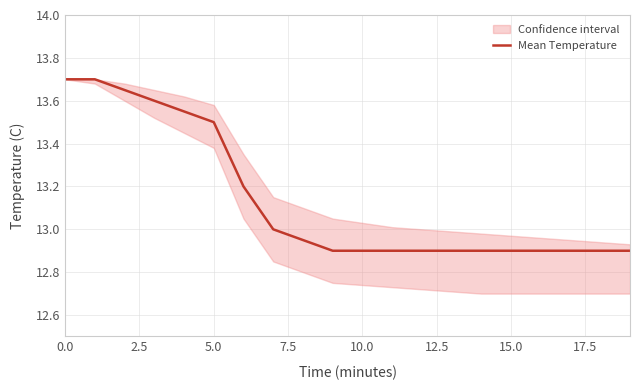

The Mean Temperature series shows 13.7 at 0.0. True or false?

True